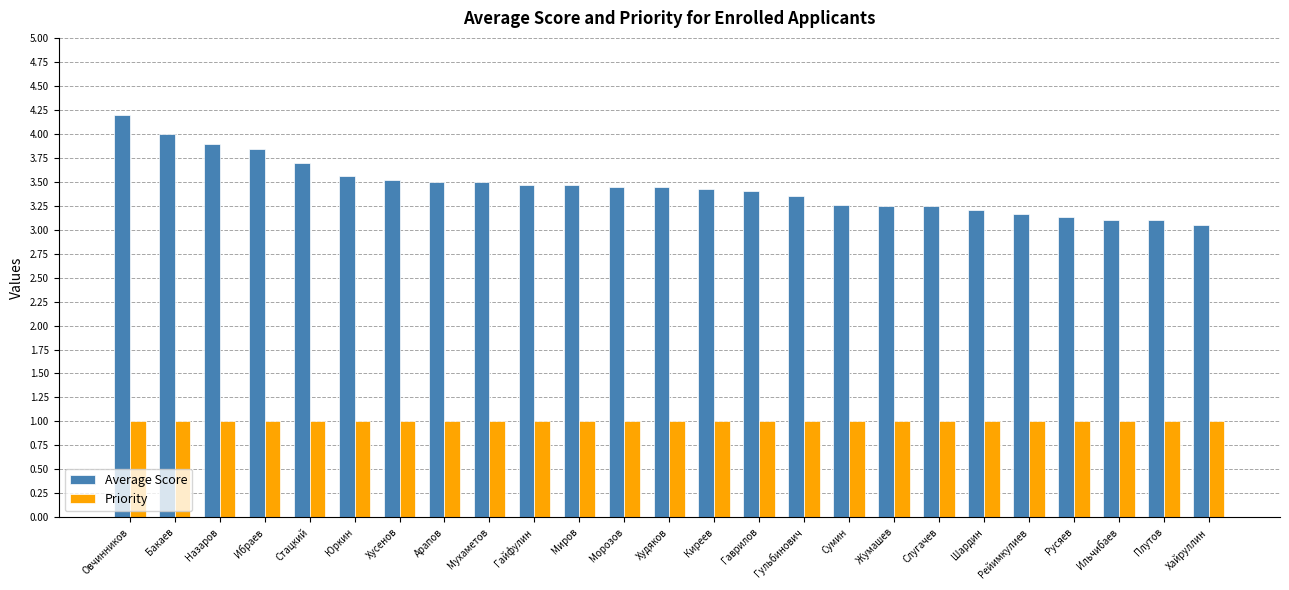

Which category has the highest value in the Average Score series?

Овчинников